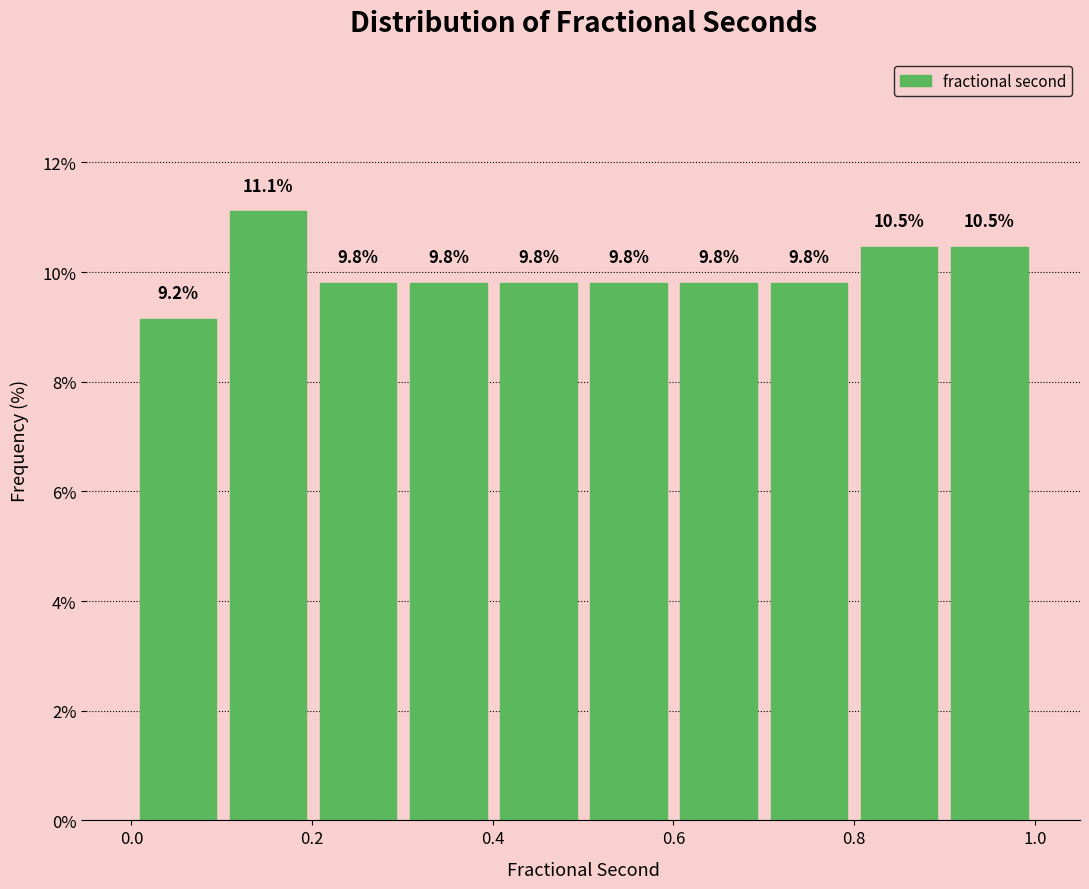

Reading left to right, list every bar in this chart as the range it spans on the x-axis followed by its height. The bar edges are not printed on the chart, so give them approximately, as read against the axis.

0.0 to 0.1: 9.2
0.1 to 0.2: 11.1
0.2 to 0.3: 9.8
0.3 to 0.4: 9.8
0.4 to 0.5: 9.8
0.5 to 0.6: 9.8
0.6 to 0.7: 9.8
0.7 to 0.8: 9.8
0.8 to 0.9: 10.5
0.9 to 1.0: 10.5